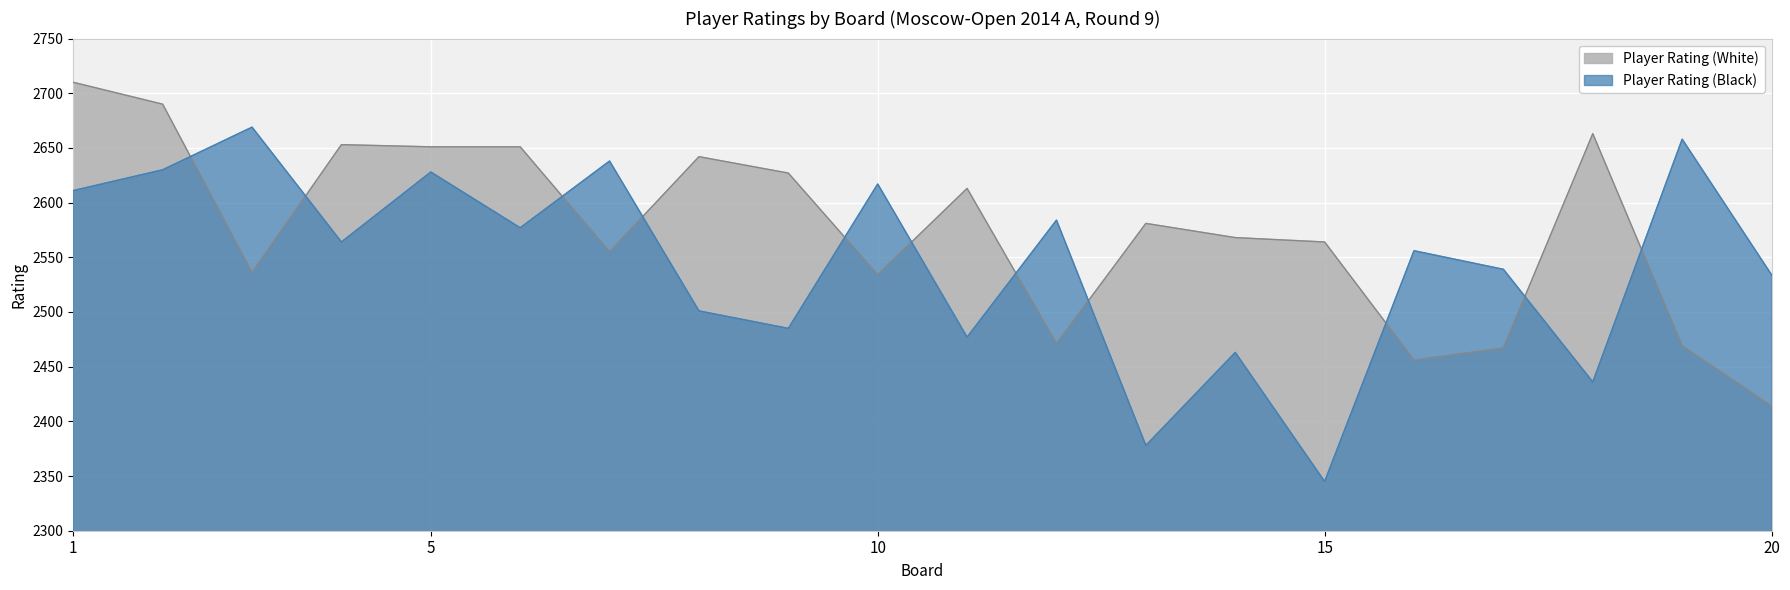

Where does the Player Rating (White) series first go above 2581?

1